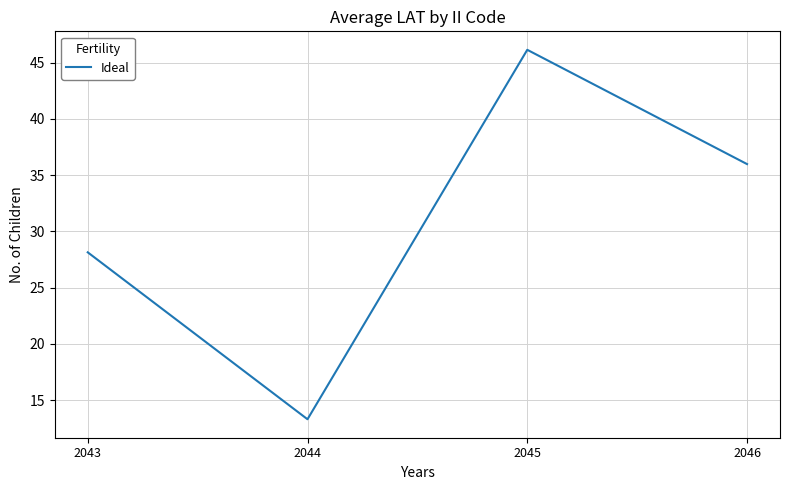

Count the number of values greater than 35.

2